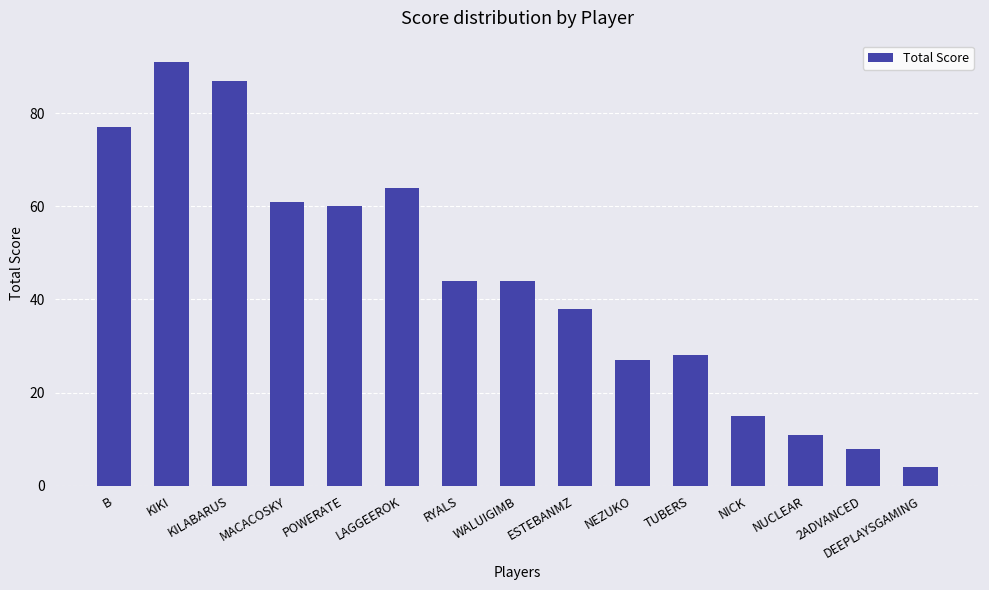

Count the number of categories in the chart.

15